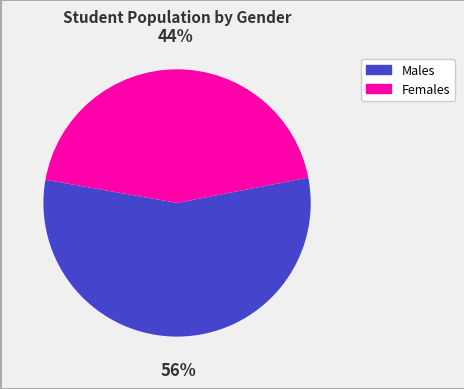

How many slices are in this pie chart?

2